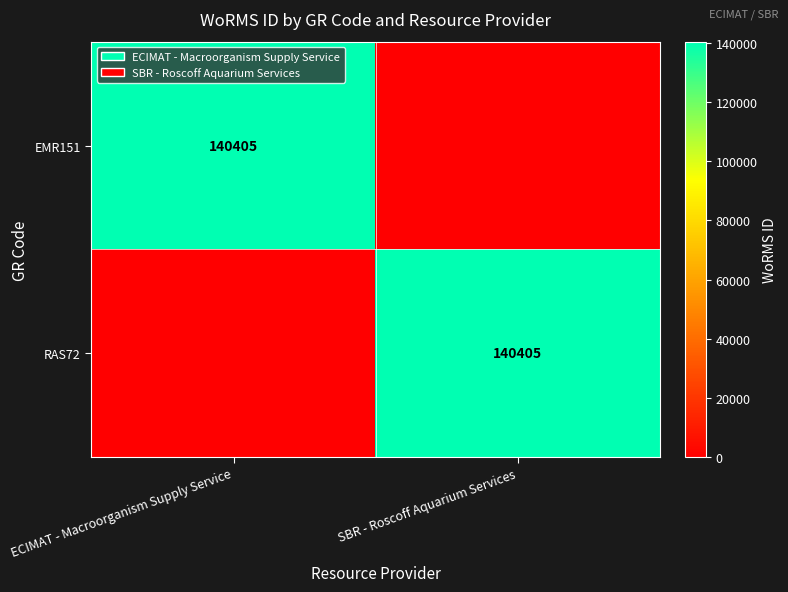

The RAS72 series shows 140405 at SBR - Roscoff Aquarium Services. True or false?

True